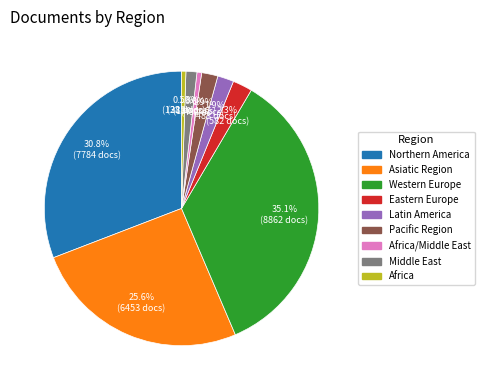

Is there a majority slice in this chart?

No